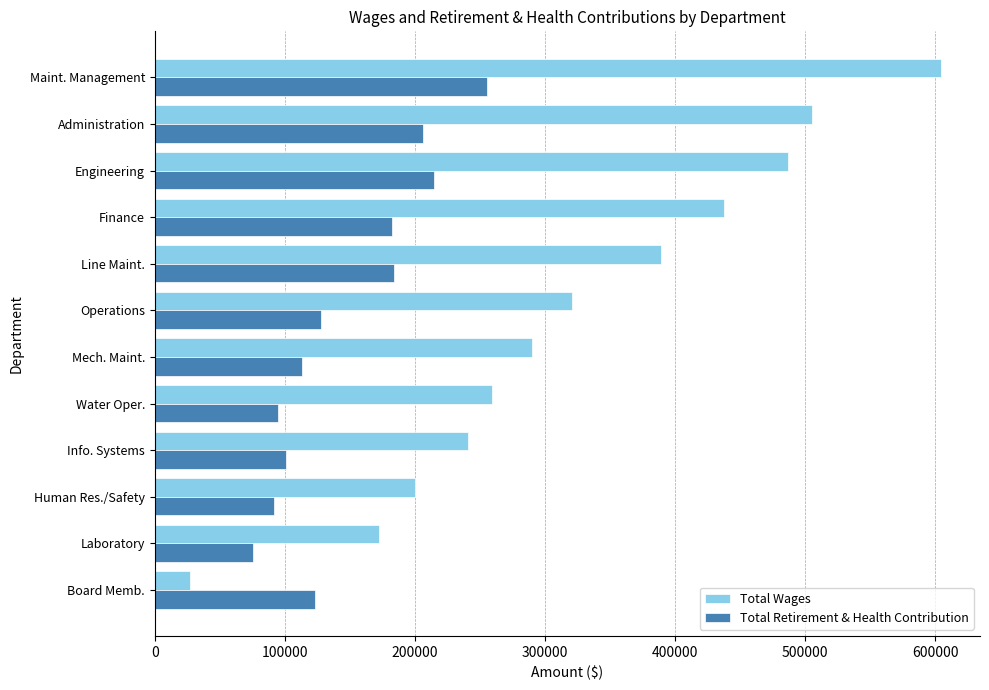

Which series has the largest total across all categories?

Total Wages